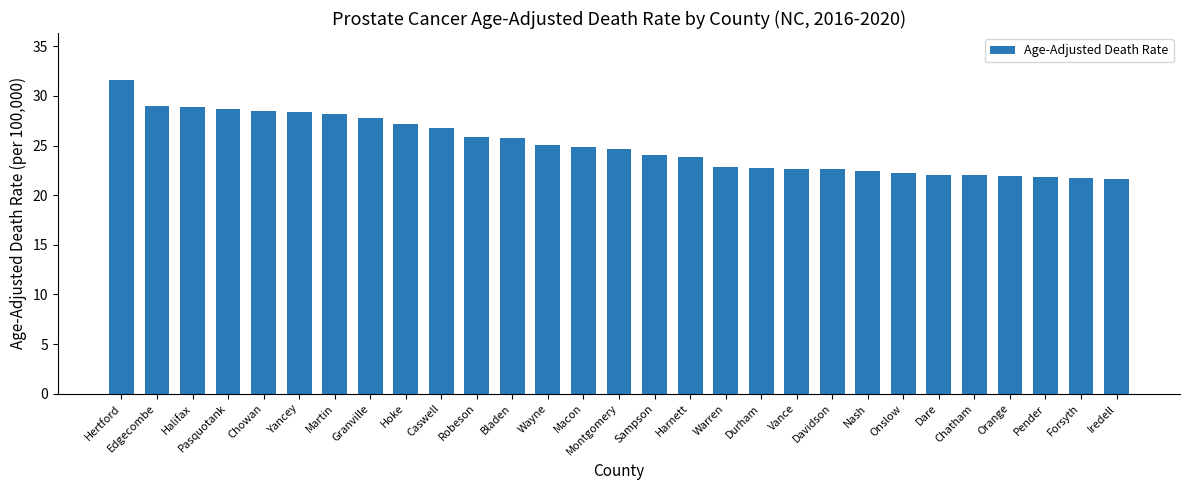

What position from the right is Pender?

3